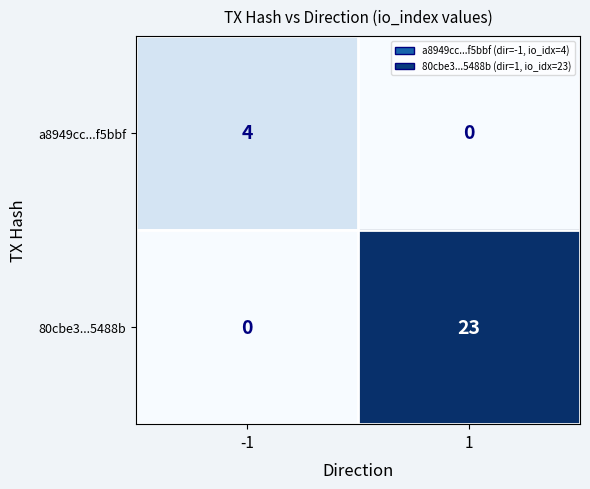

Reading left to right, list all the values displayed in this chart.

a8949cc...f5bbf: 4	0
80cbe3...5488b: 0	23